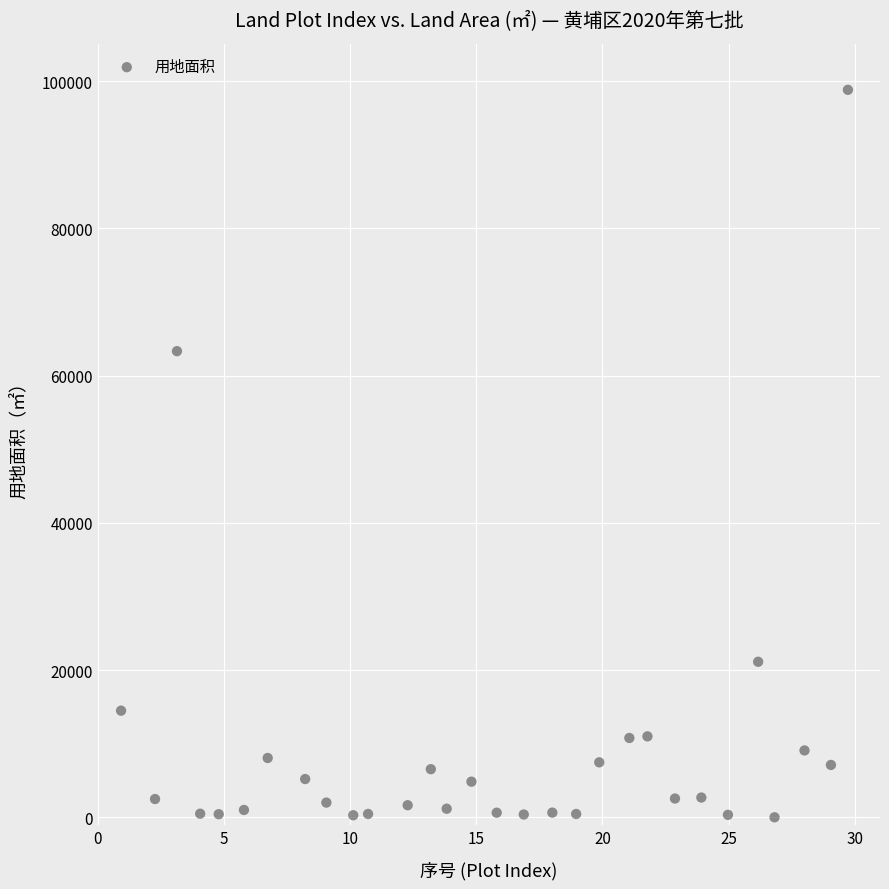

What is the range of Y values (max minus min)?

98823.3